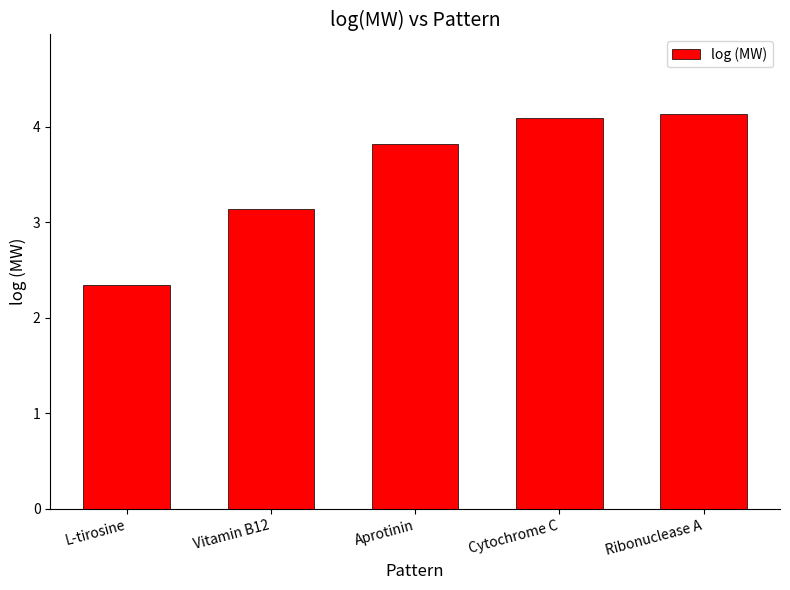

The value at Ribonuclease A is 2.1. True or false?

False